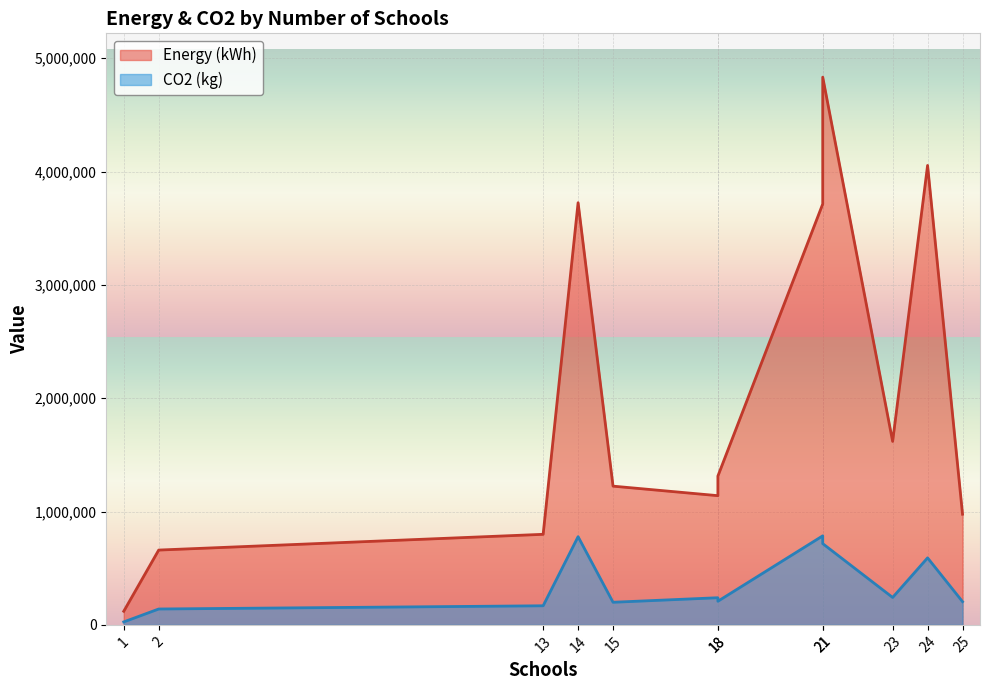

How many data points in CO2 (kg) are less than 239400?

6